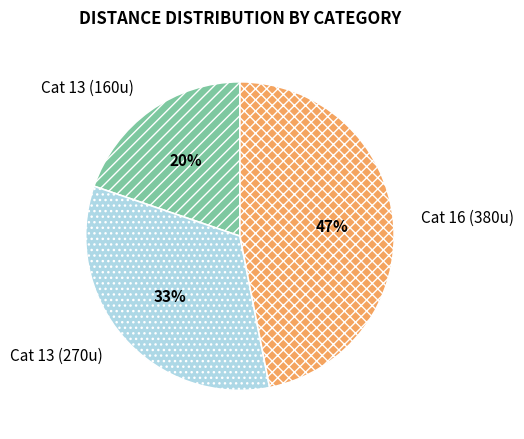

The Cat 13 (270u) slice represents 27% of the pie. True or false?

False